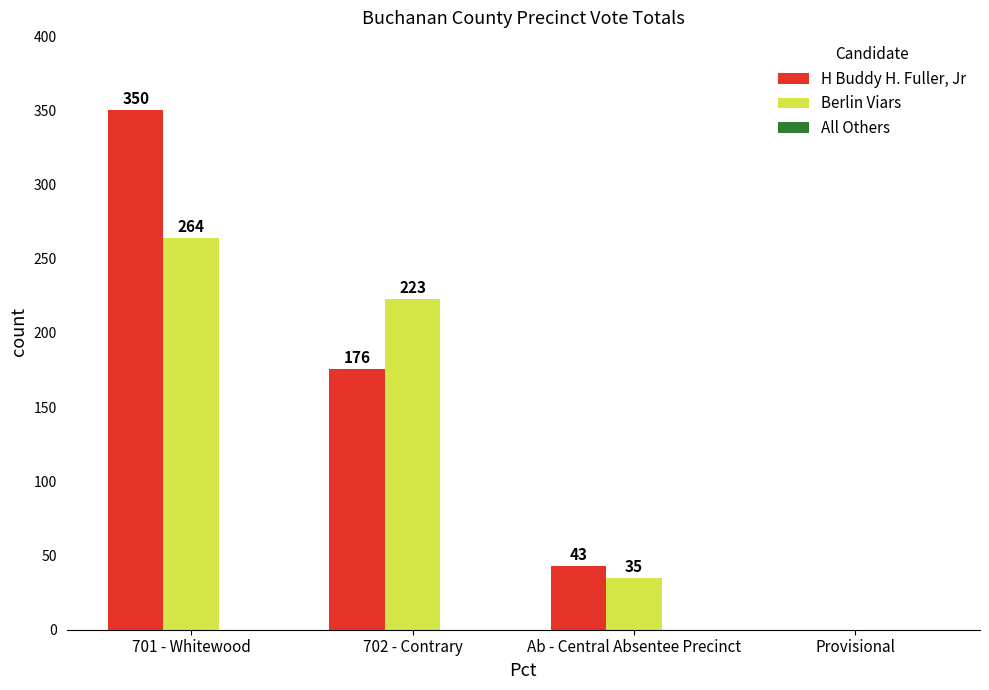

Which category has the highest value in the H Buddy H. Fuller, Jr series?

701 - Whitewood